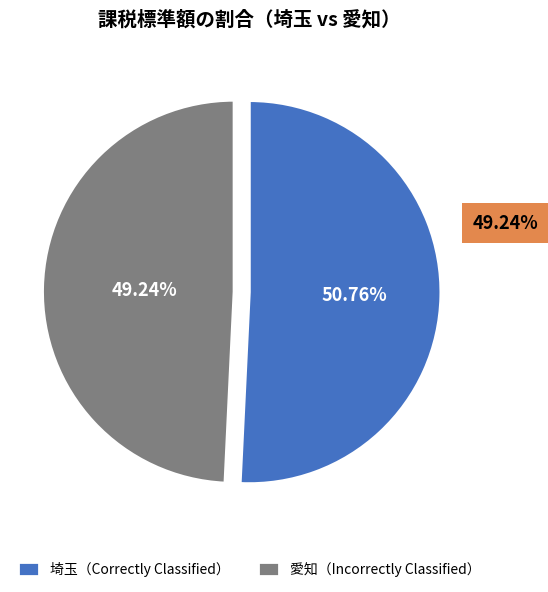

What is the ratio of the value at 埼玉（Correctly Classified） to the value at 愛知（Incorrectly Classified）?

1.0